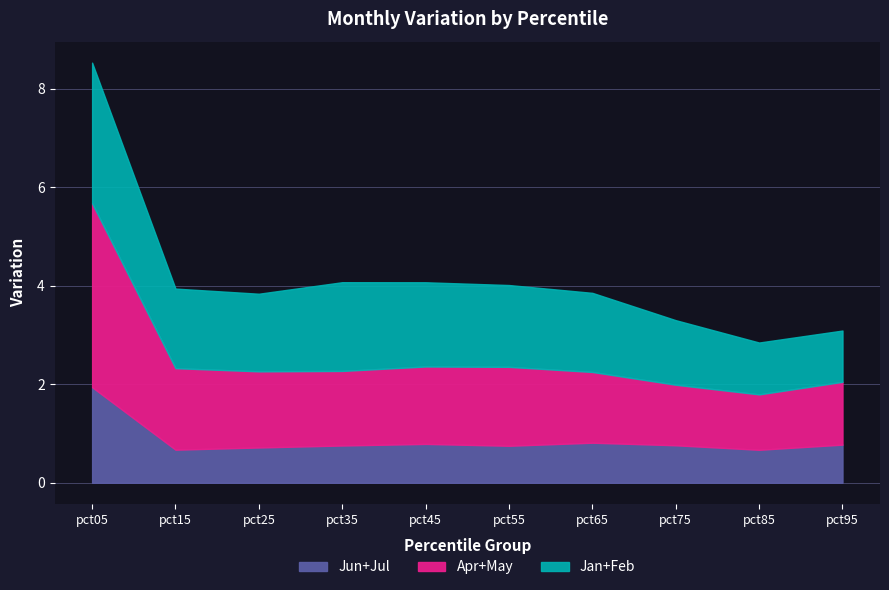

At which category does May reach its first local peak?

pct55